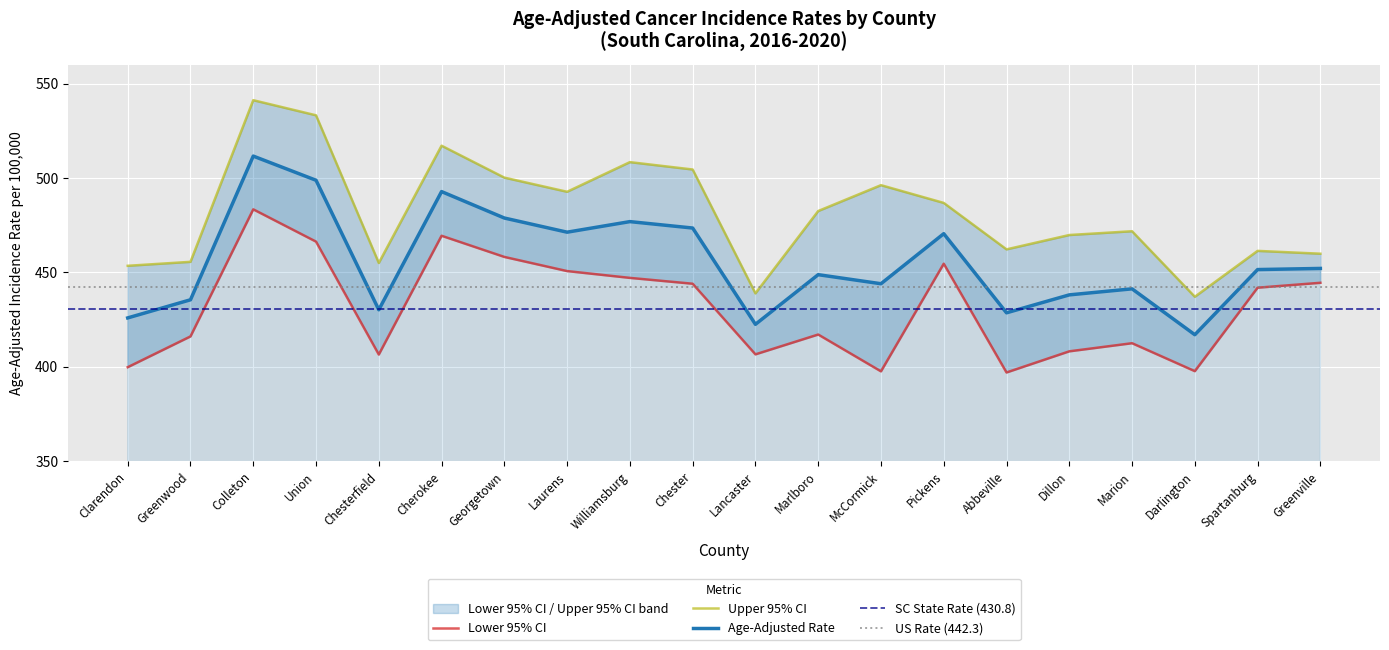

What is the sum of all Lower 95% CI values?

8619.2